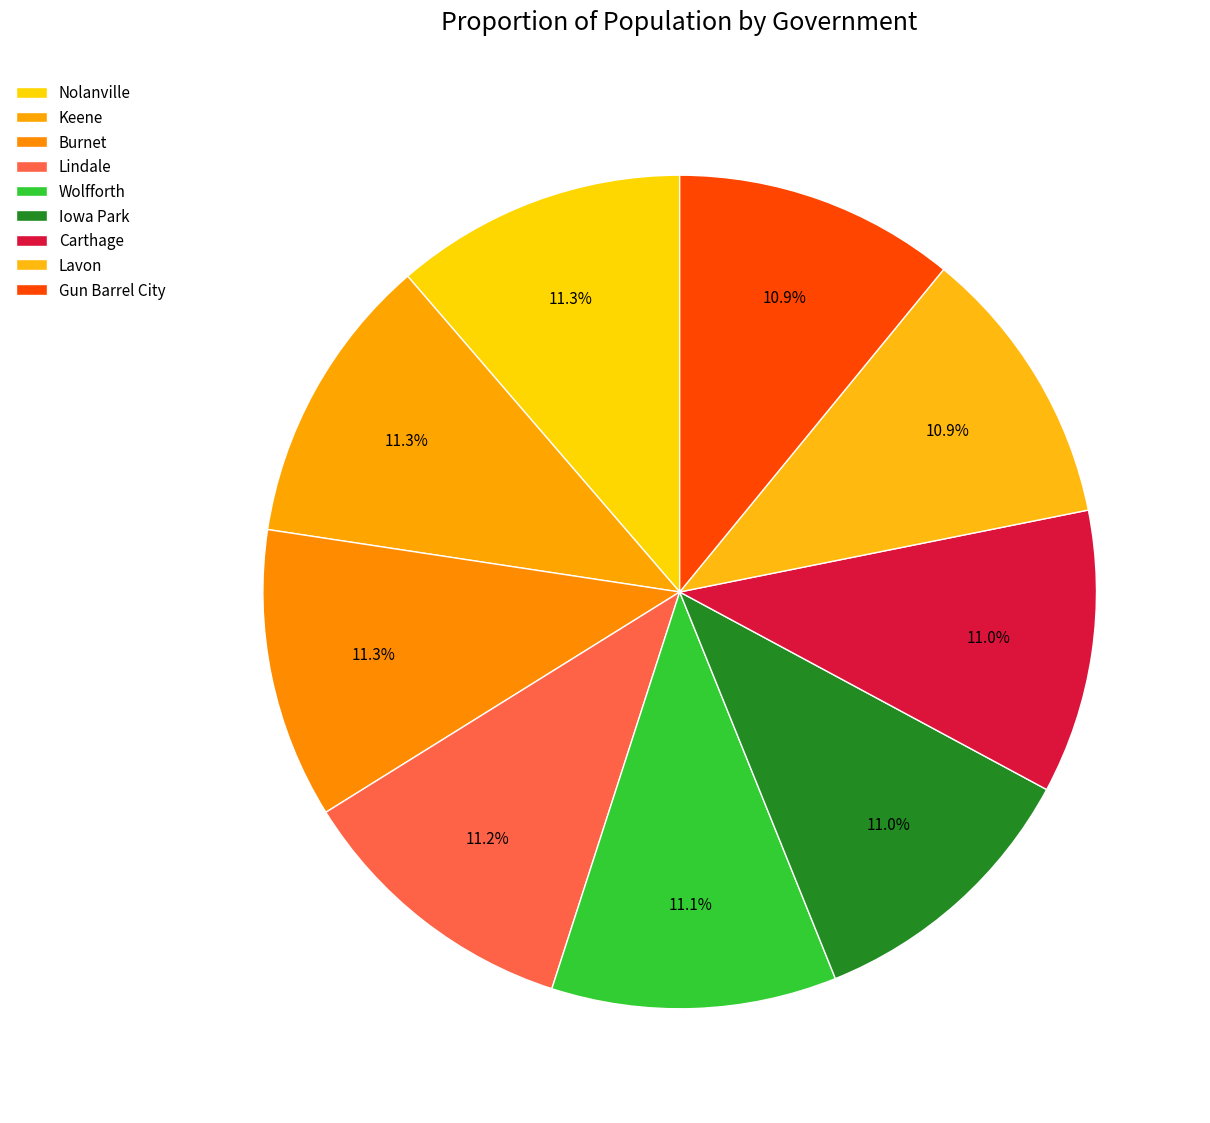

How many slices are in this pie chart?

9